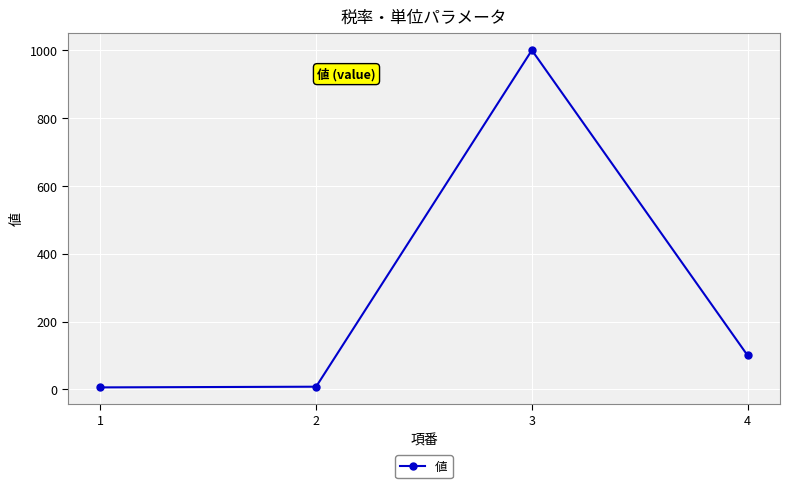

What is the change in value from 1 to 2?

+2